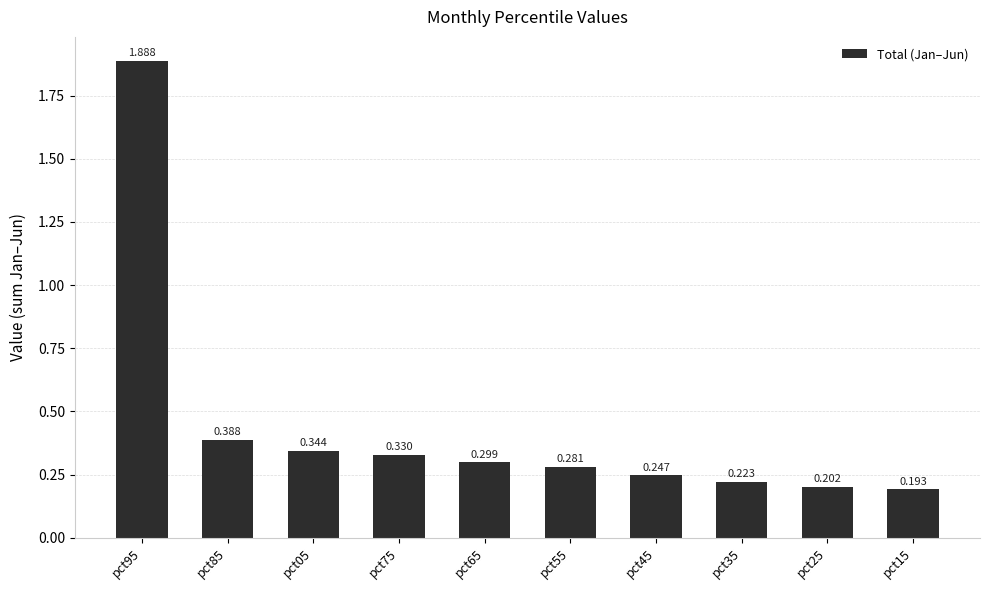

What is the label of the 3rd bar from the left?

pct05